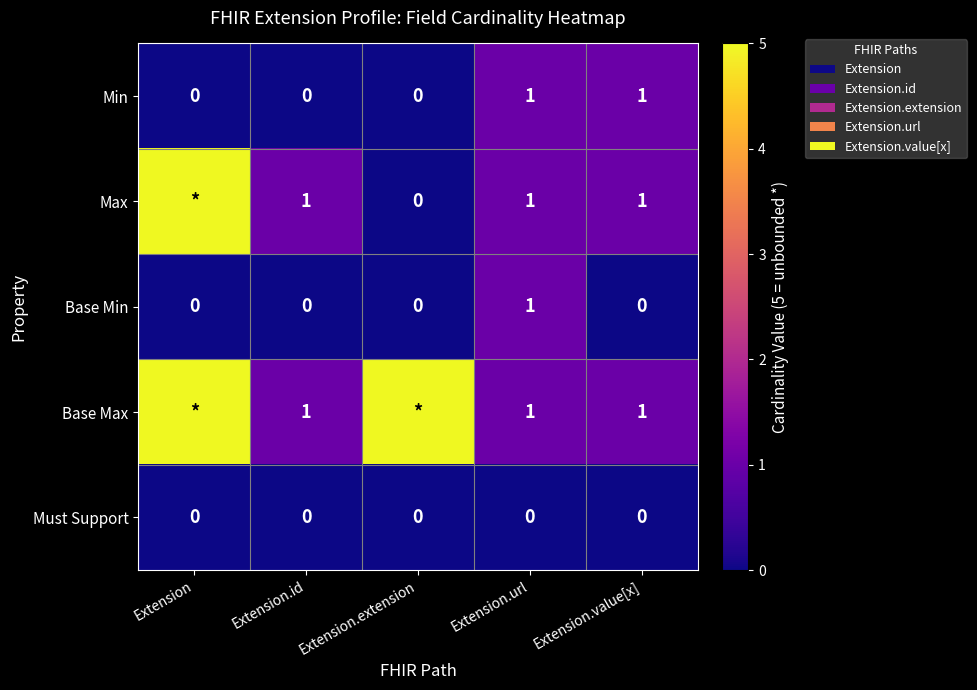

True or false: Base Min has a value of 0 at Extension.

True